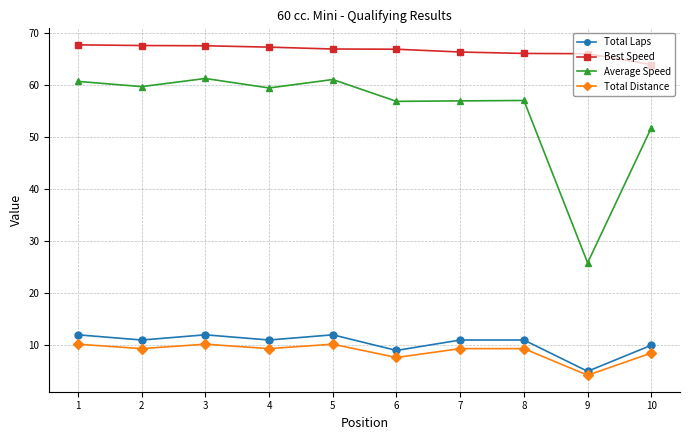

At how many categories does at least one series exceed 46?

10